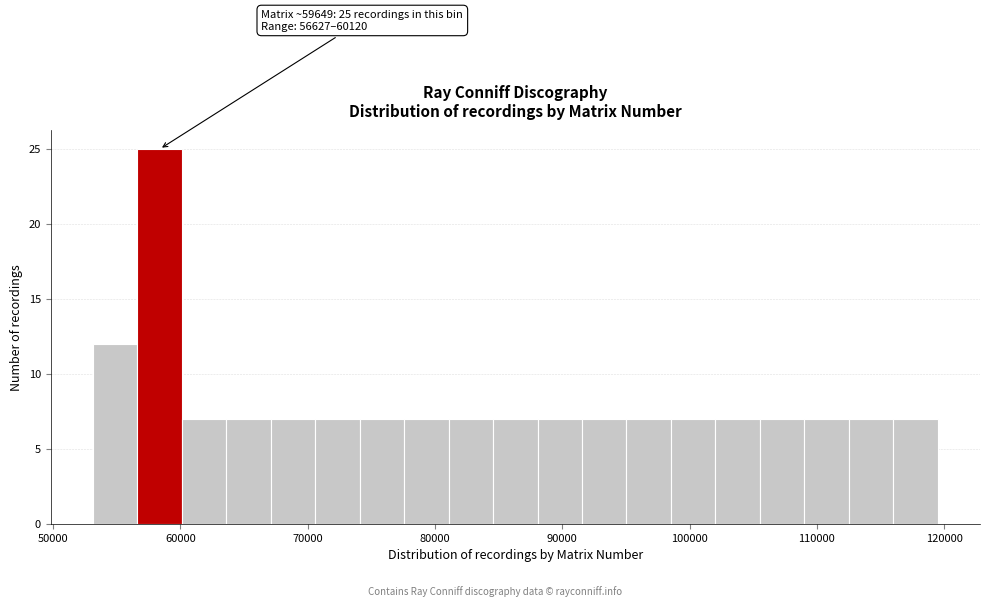

Around what value on the x-axis is the tallest bar? Give the approximate position of its centre, as read against the axis.

58000